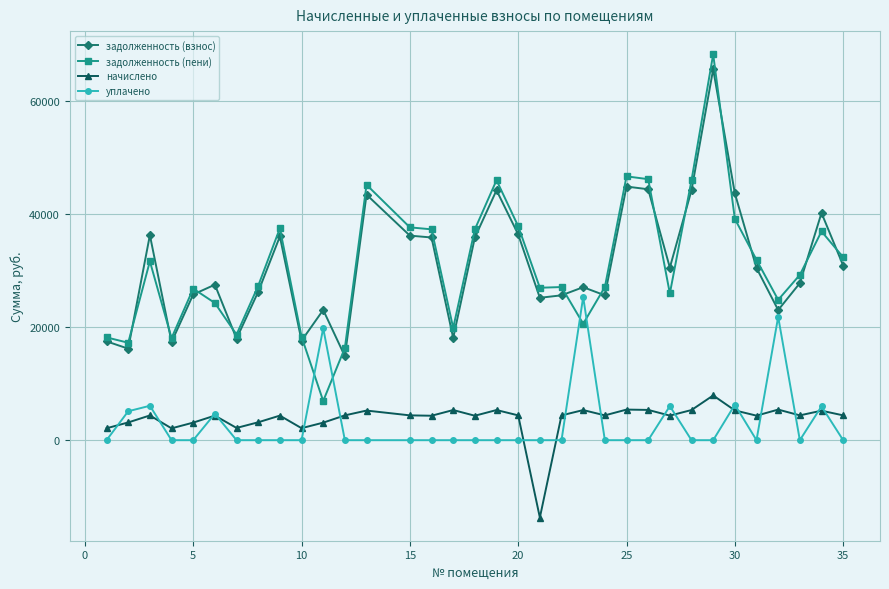

What is the maximum value for задолженность (взнос)?

65656.8